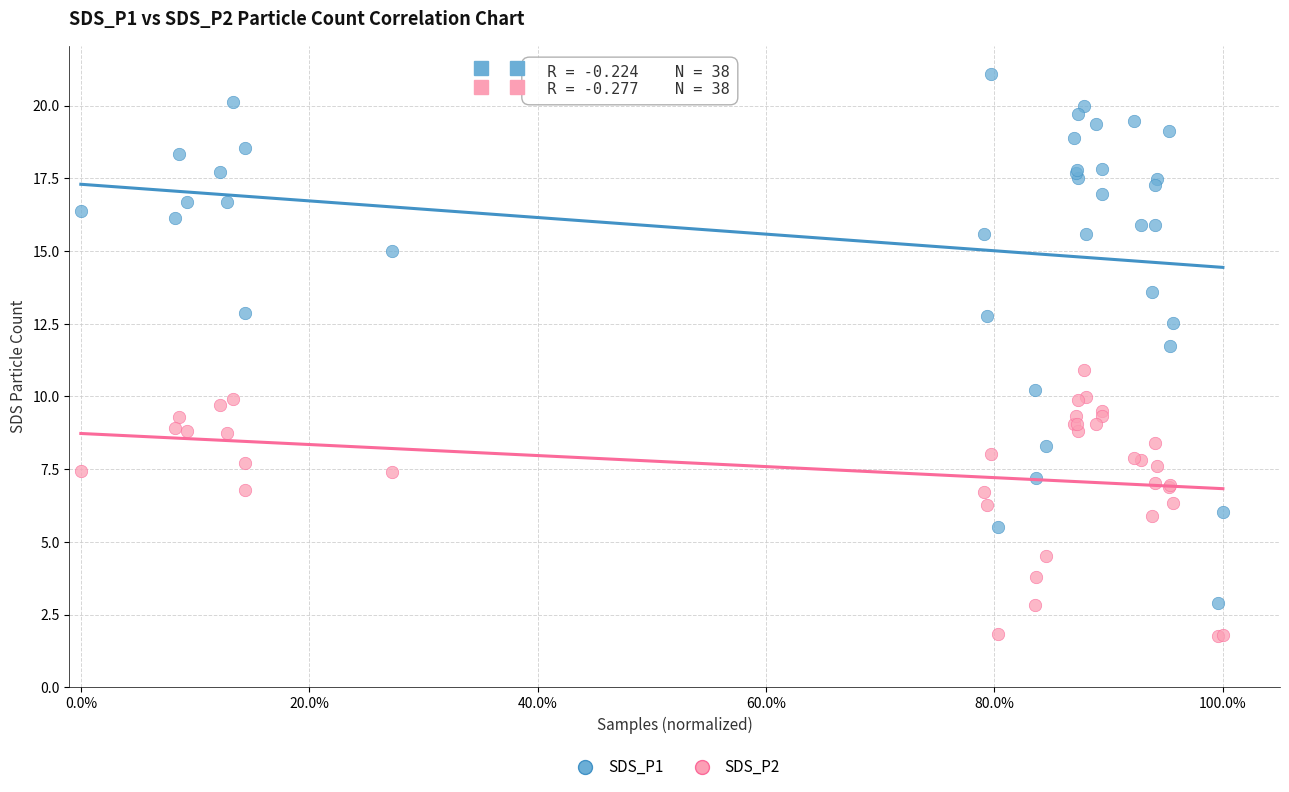

Which series has the largest Y range (max minus min)?

SDS_P1